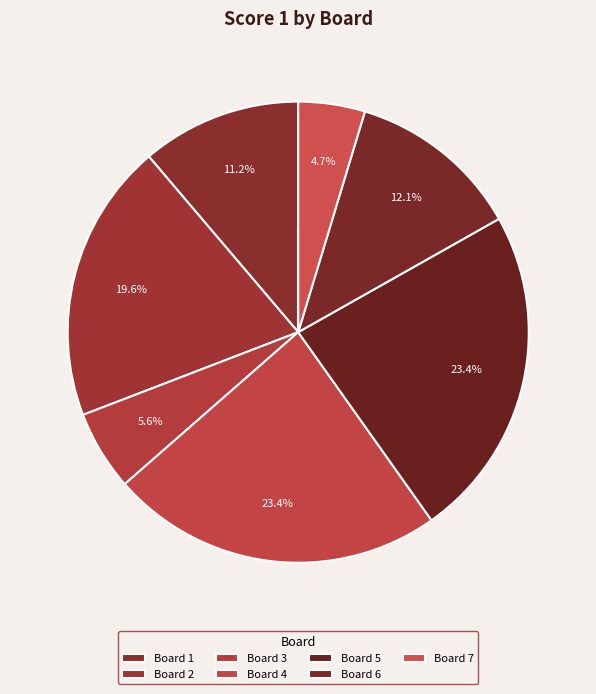

Does any single category account for the majority?

No